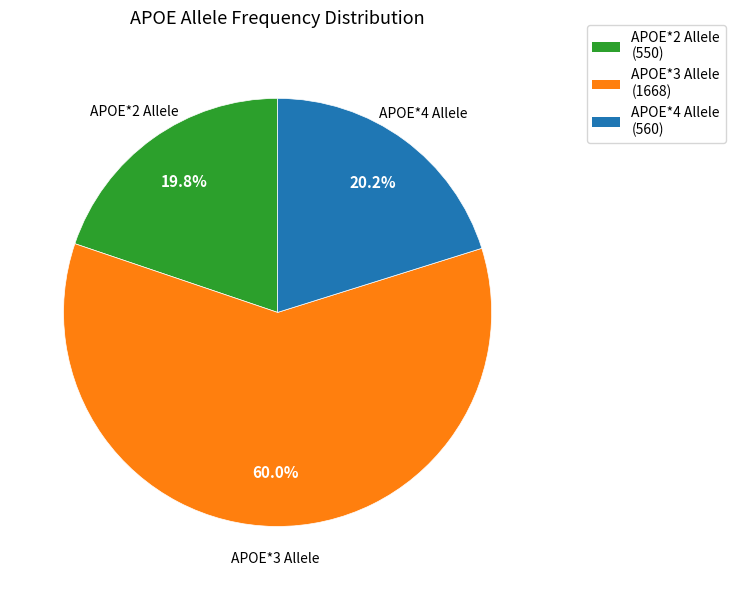

What is the total percentage of APOE*3 Allele and APOE*2 Allele?

79.8%